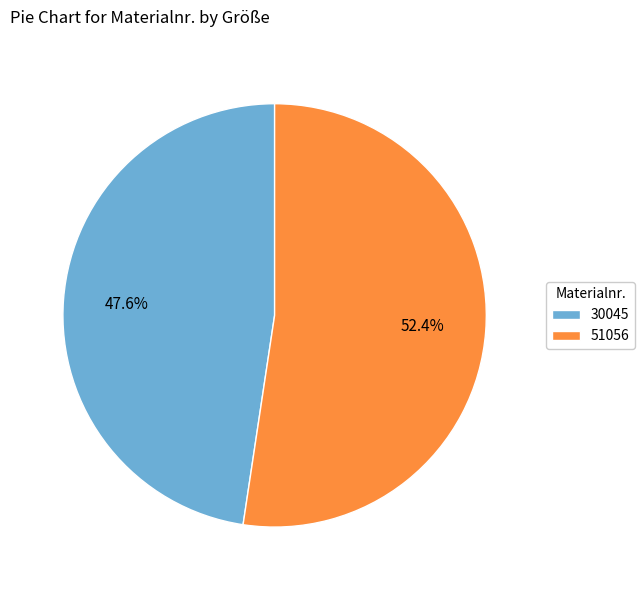

How many segments does this pie chart have?

2